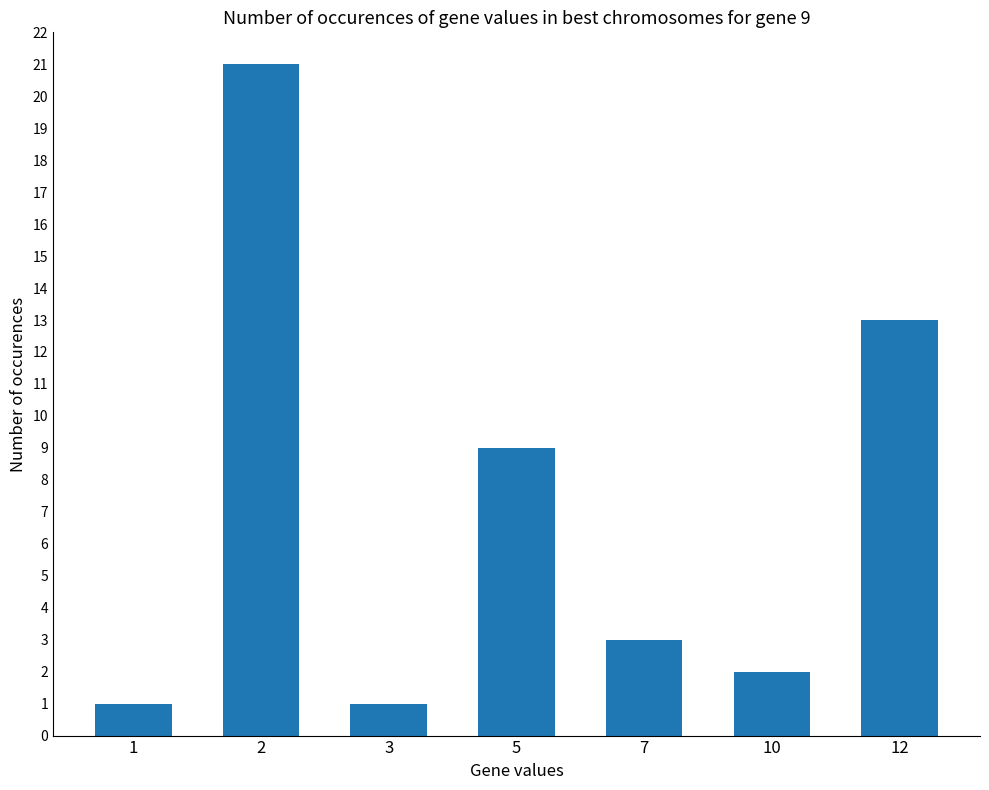

Reading left to right, extract all data points from this chart.

1	21	1	9	3	2	13